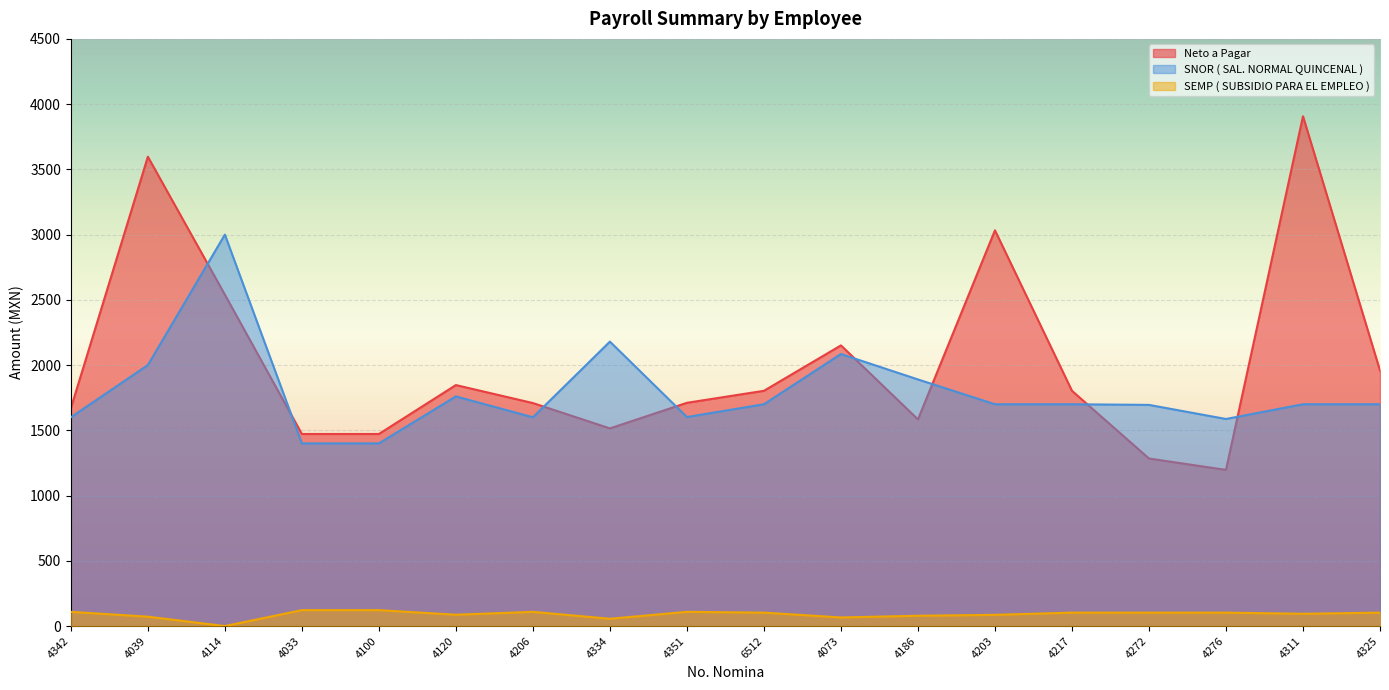

How many data points in SNOR ( SAL. NORMAL QUINCENAL ) are above 1700?

6